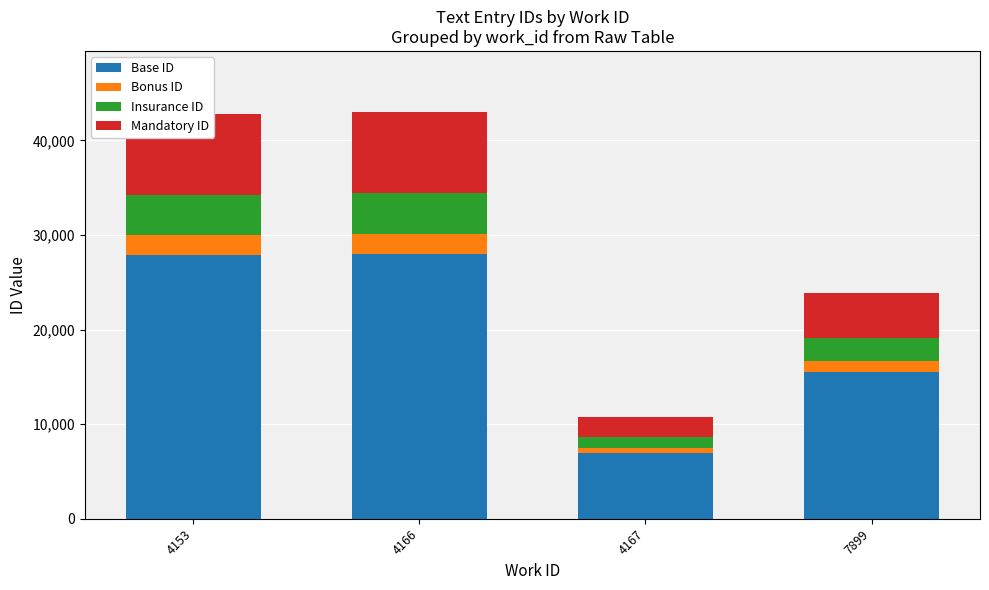

At which label does Base ID reach its minimum?

4167